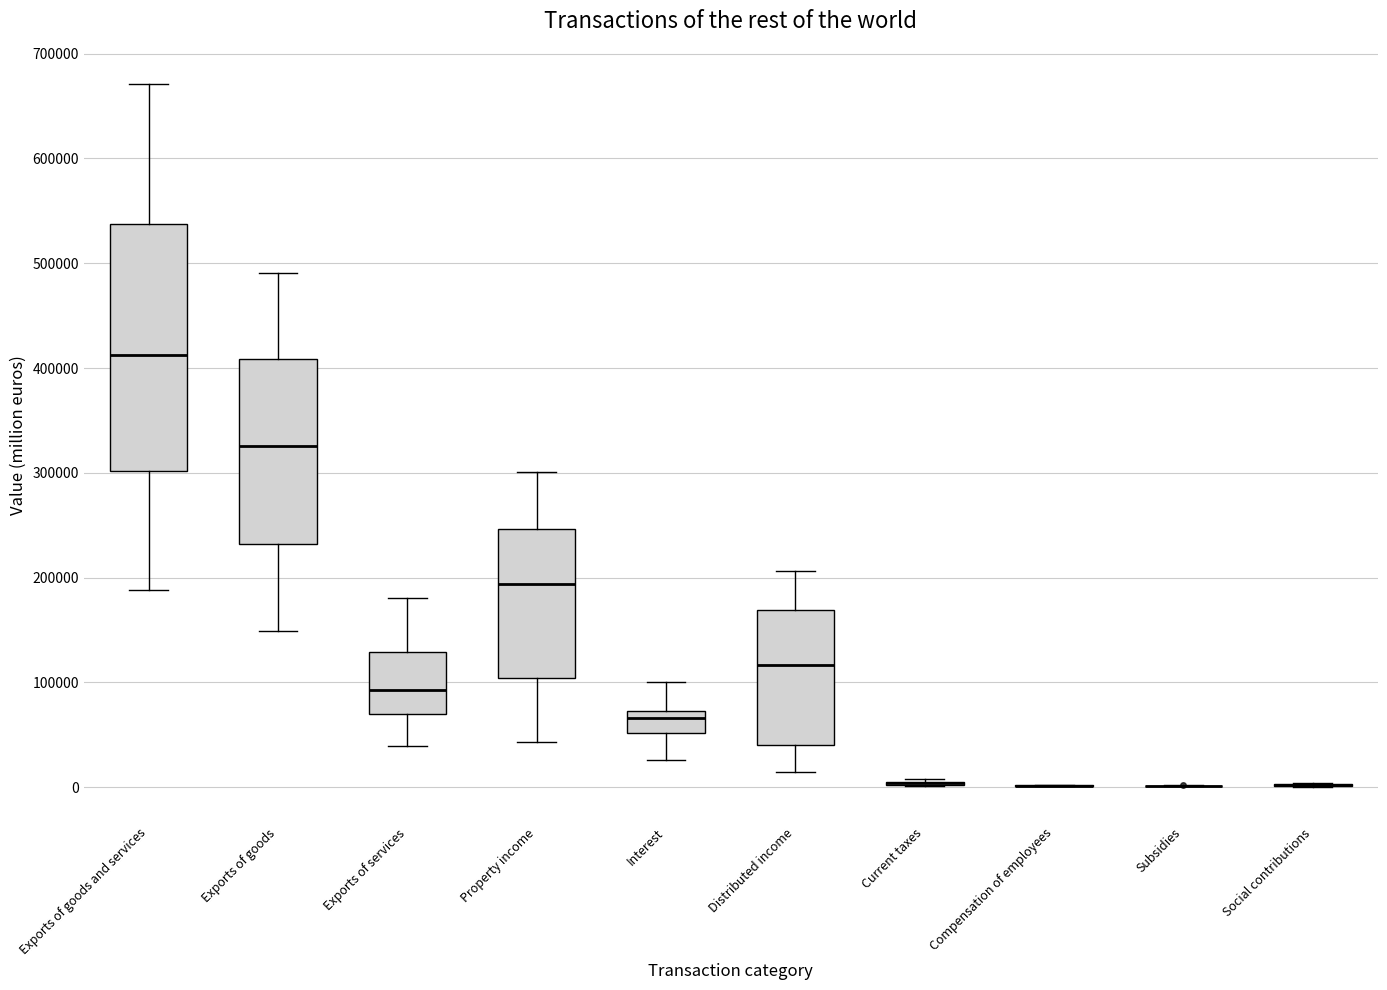

Reading left to right, read every box against the y-axis: the position of its median line, the range the box covers, and the ends of its whiskers. The values are not printed on the chart, so give them approximately, as read against the axis.

Exports of goods and services: median 410000, box 300000 to 540000, whiskers 190000 to 670000
Exports of goods: median 330000, box 230000 to 410000, whiskers 150000 to 490000
Exports of services: median 90000, box 70000 to 130000, whiskers 40000 to 180000
Property income: median 190000, box 100000 to 250000, whiskers 40000 to 300000
Interest: median 70000 (just below the box's upper edge), box 50000 to 70000, whiskers 30000 to 100000
Distributed income: median 120000, box 40000 to 170000, whiskers 10000 to 210000
Current taxes: box collapsed to a line at 0, whiskers 0 to 10000
Compensation of employees: box collapsed to a line at 0, whiskers 0 to 0
Subsidies: box collapsed to a line at 0, whiskers 0 to 0
Social contributions: box collapsed to a line at 0, whiskers 0 to 0